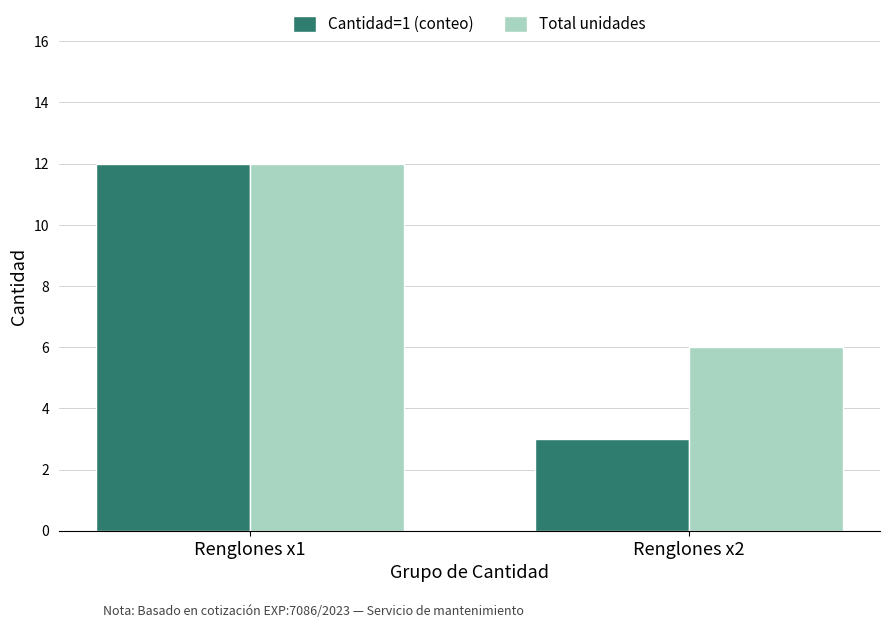

What is the value of the Total unidades bar at the 2nd from the left?

6